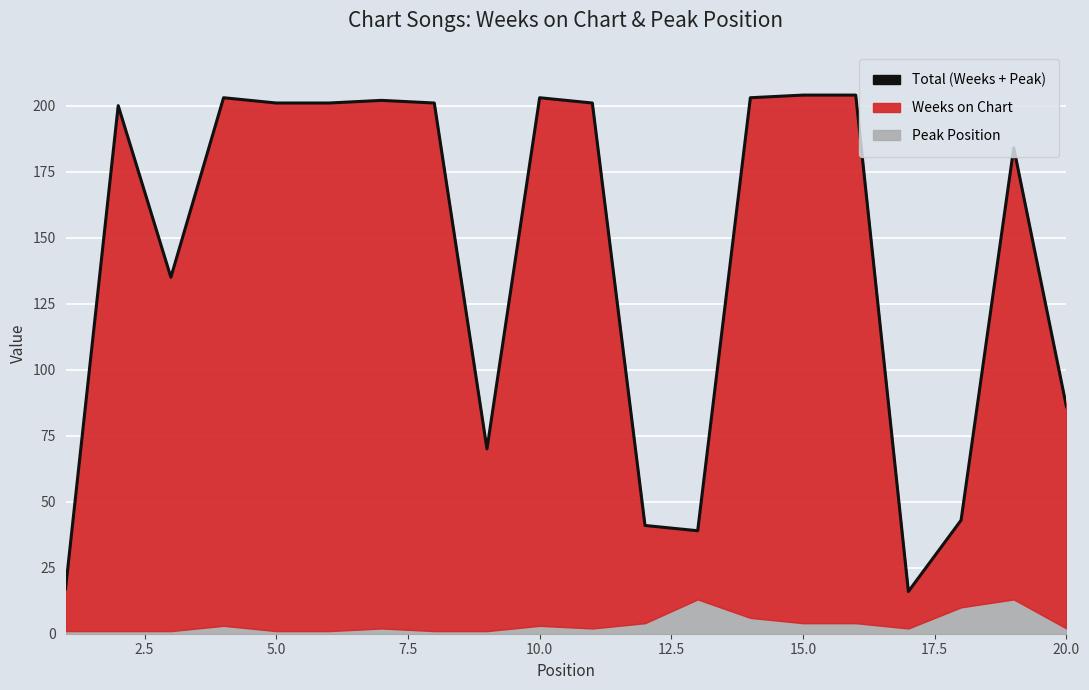

What is the minimum value shown in the chart?

16